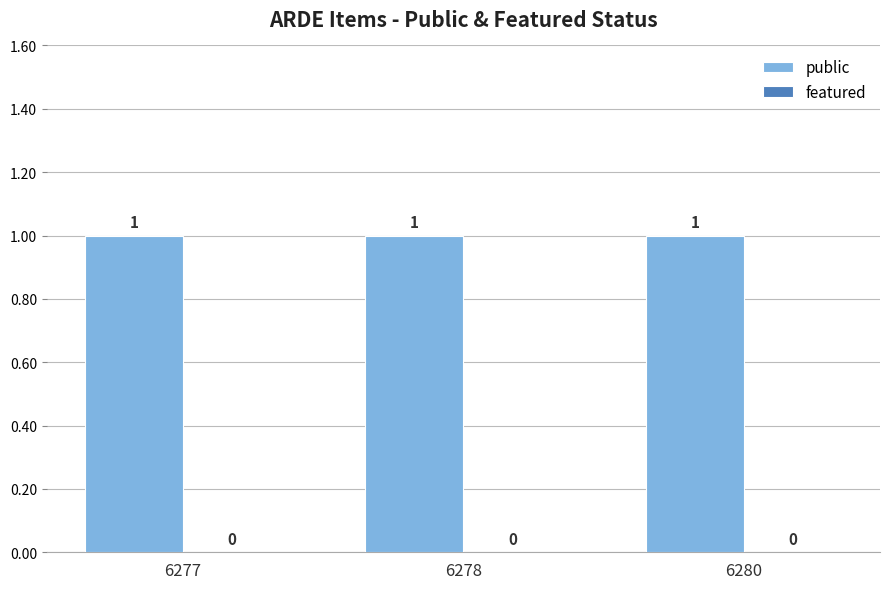

Rank the series at 6280 from highest to lowest value.

public, featured